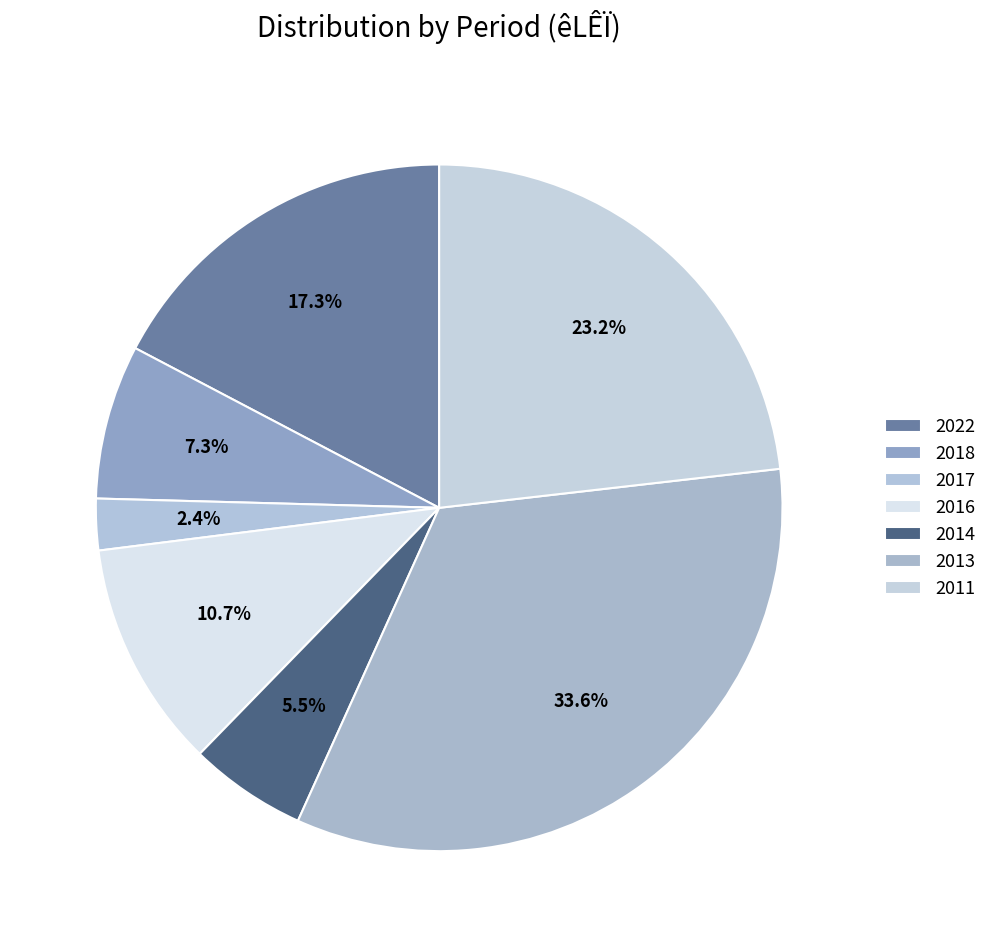

How many slices are in this pie chart?

7